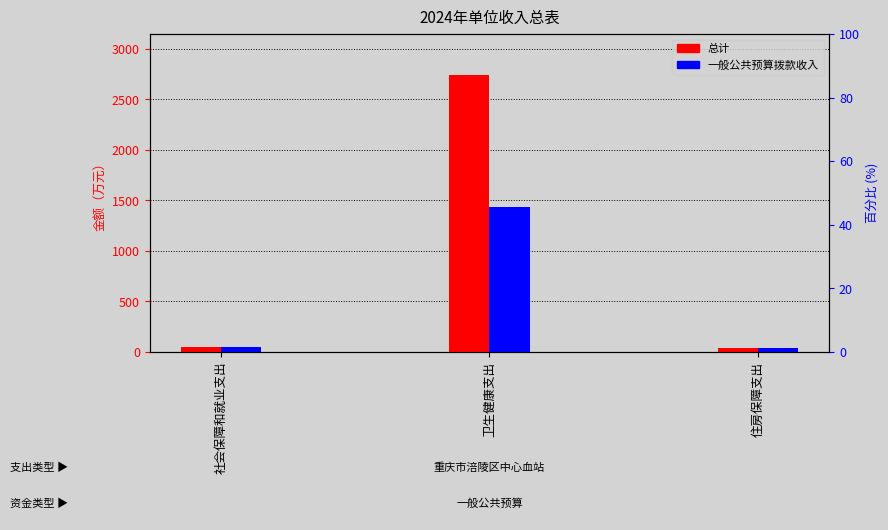

How many categories are shown in the chart?

3